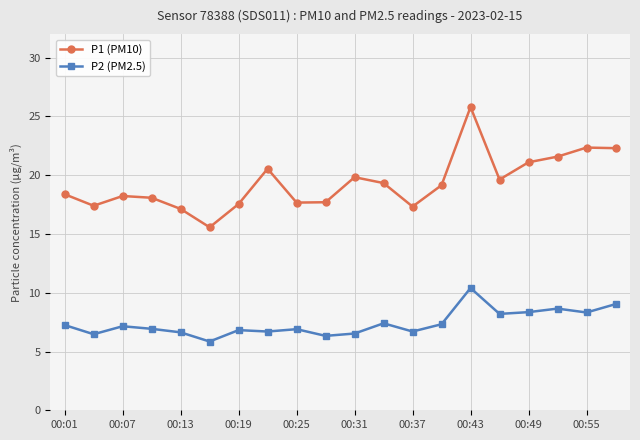

What is the value of the P1 (PM10) point at the 12th from the left?

19.3